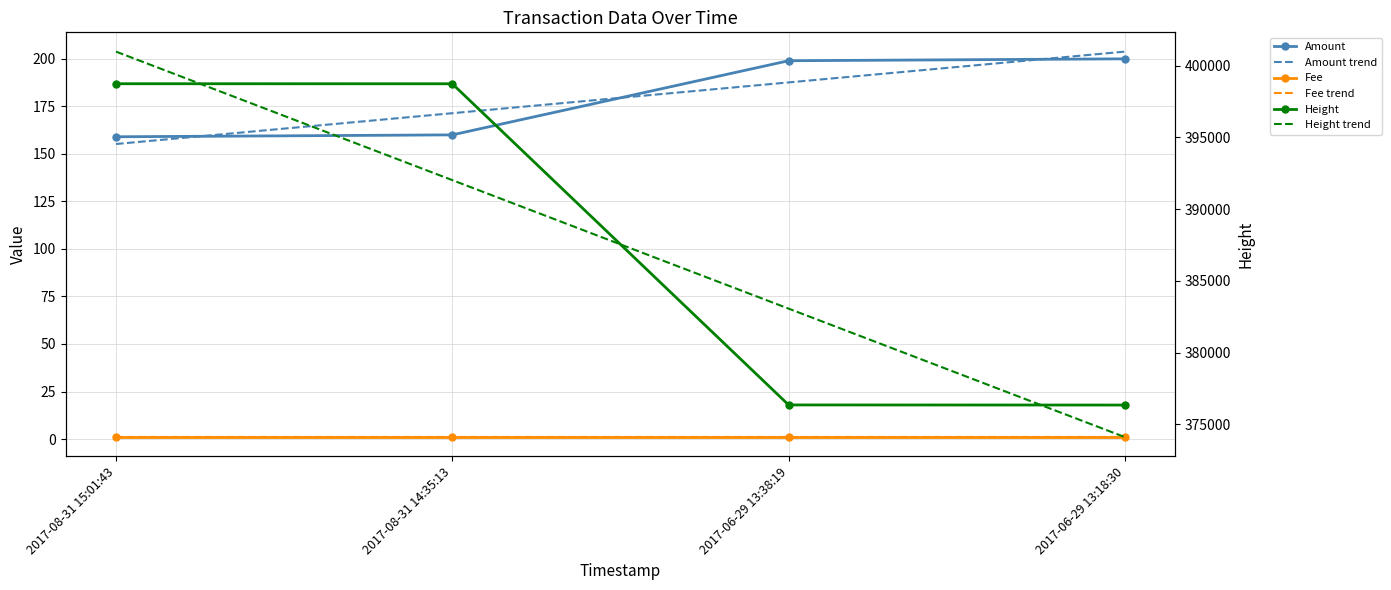

List the series in order of their peak value, highest first.

Height trend, Height, Amount trend, Amount, Fee trend, Fee